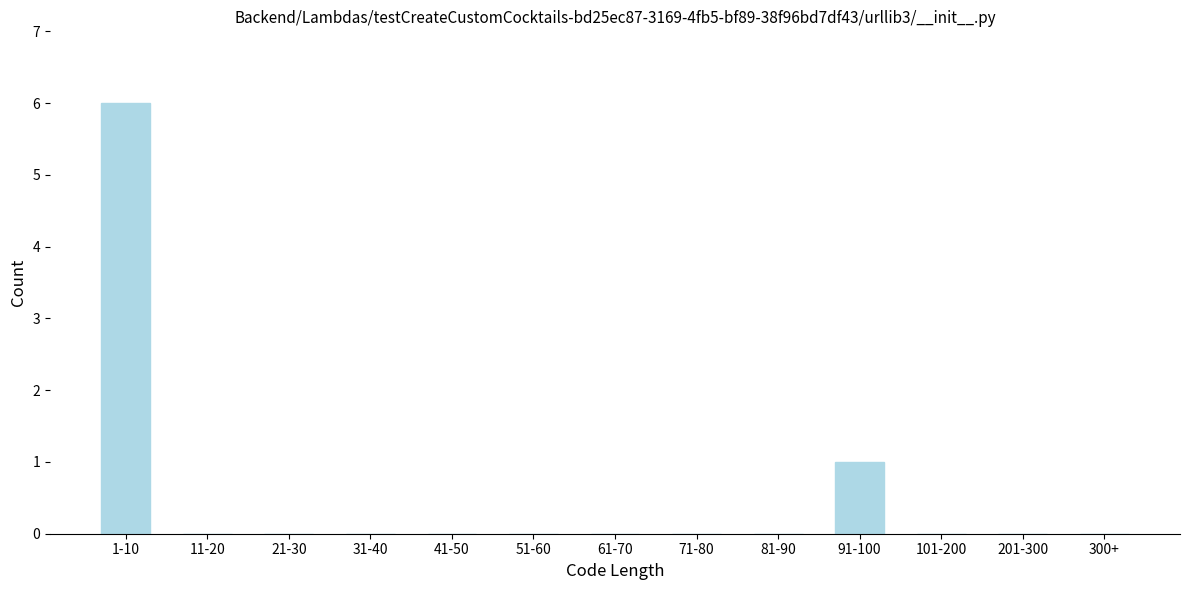

Reading right to left, extract all data points from this chart.

300+=0	201-300=0	101-200=0	91-100=1	81-90=0	71-80=0	61-70=0	51-60=0	41-50=0	31-40=0	21-30=0	11-20=0	1-10=6